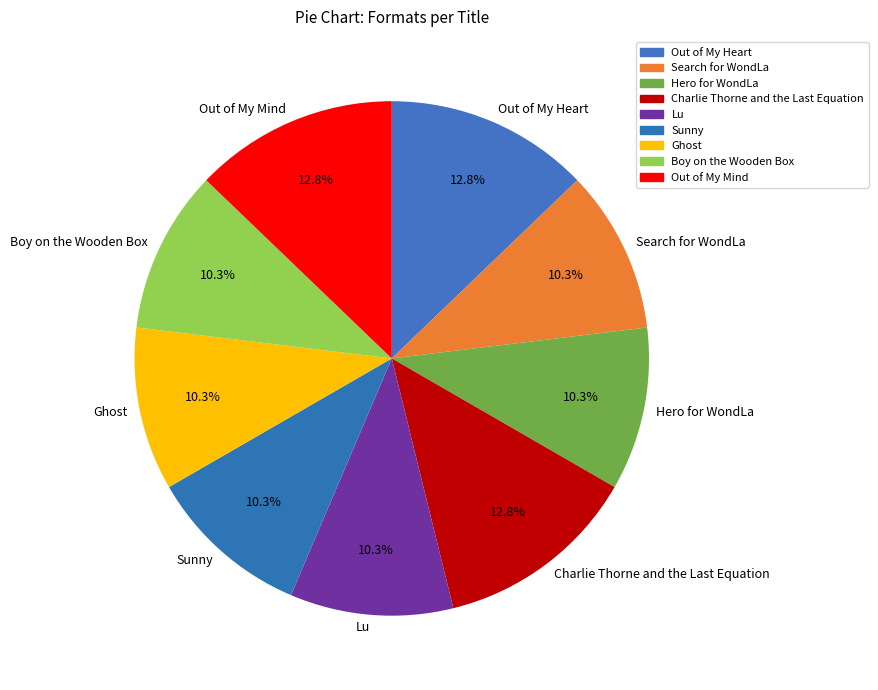

Combined, what portion of the pie is Lu and Out of My Mind?

23.1%